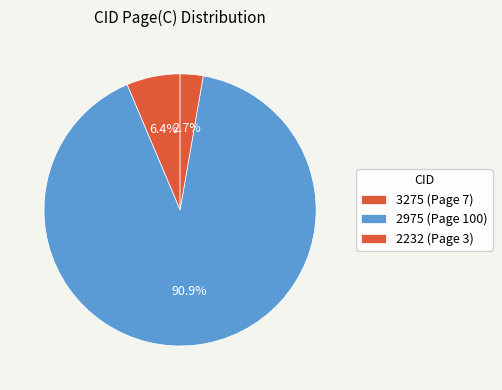

Count the number of slices in the pie.

3